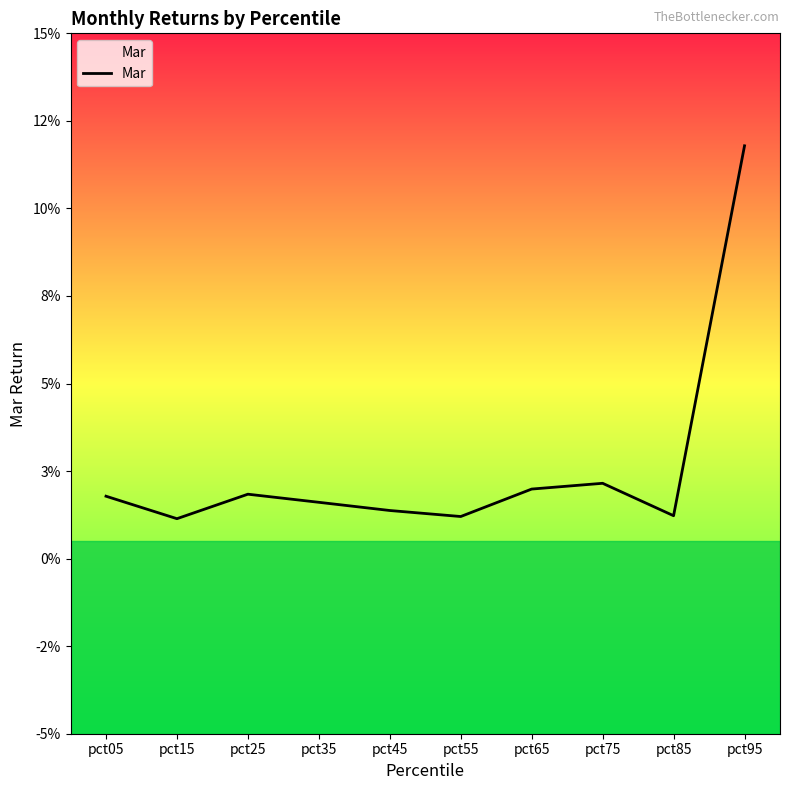

Is it true that the value at pct25 is 0.0?

False